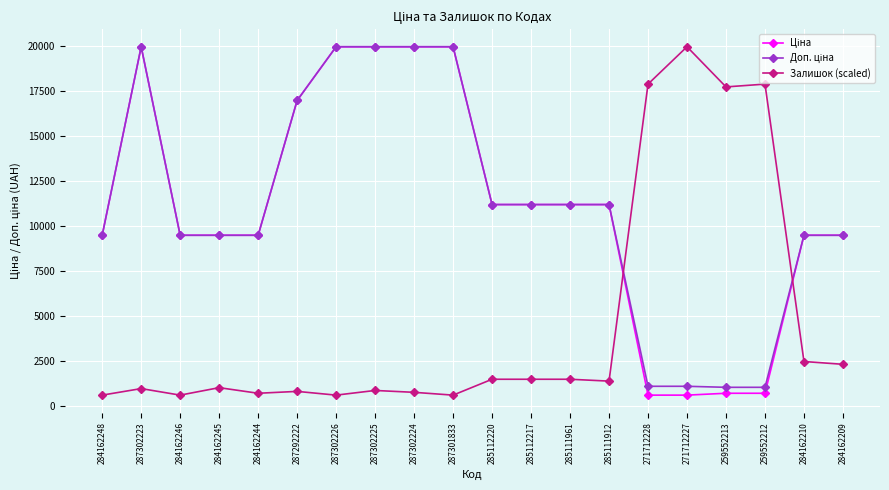

True or false: Залишок (scaled) has more than 0 points higher than both neighbors.

True